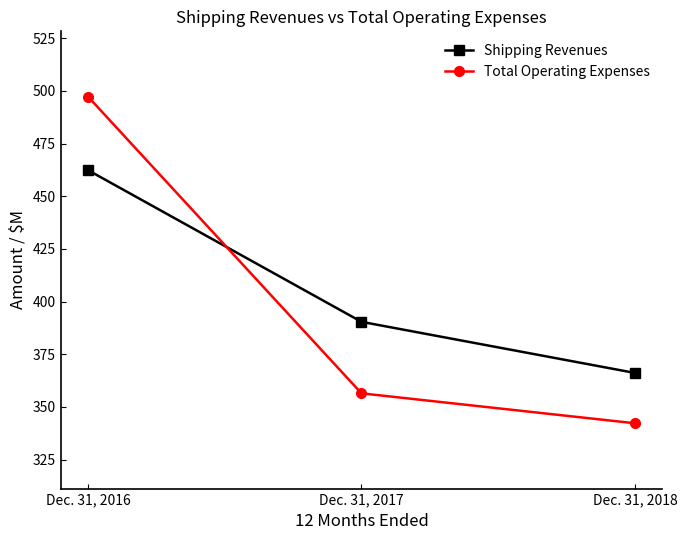

What value does the Total Operating Expenses series have at Dec. 31, 2018?

342.3